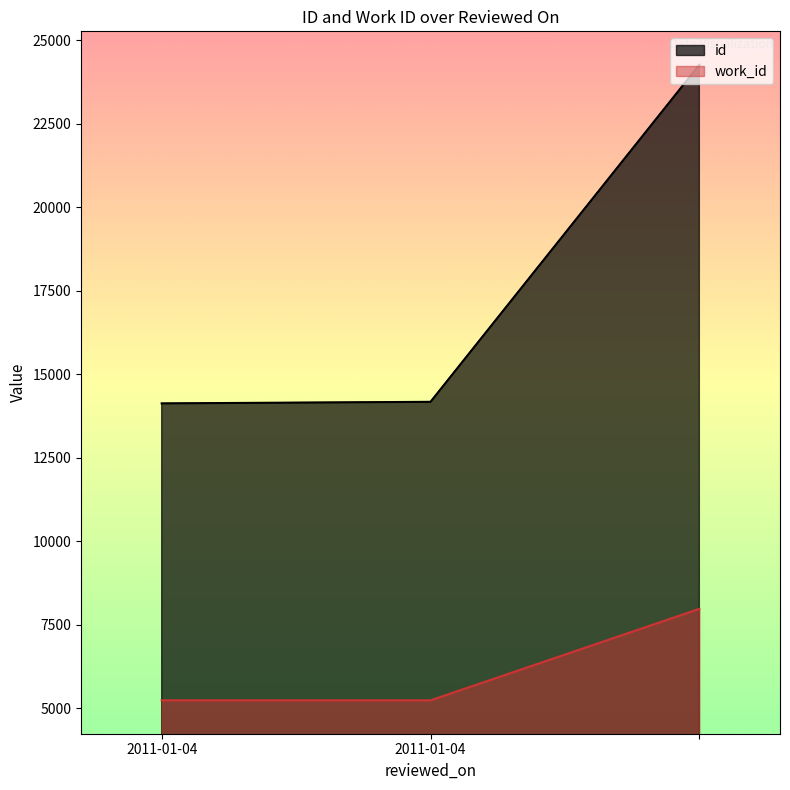

How many data points in work_id are above 5244?

1